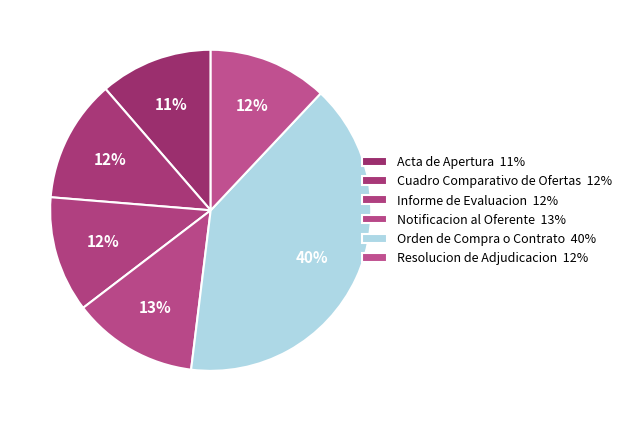

Is there a majority slice in this chart?

No